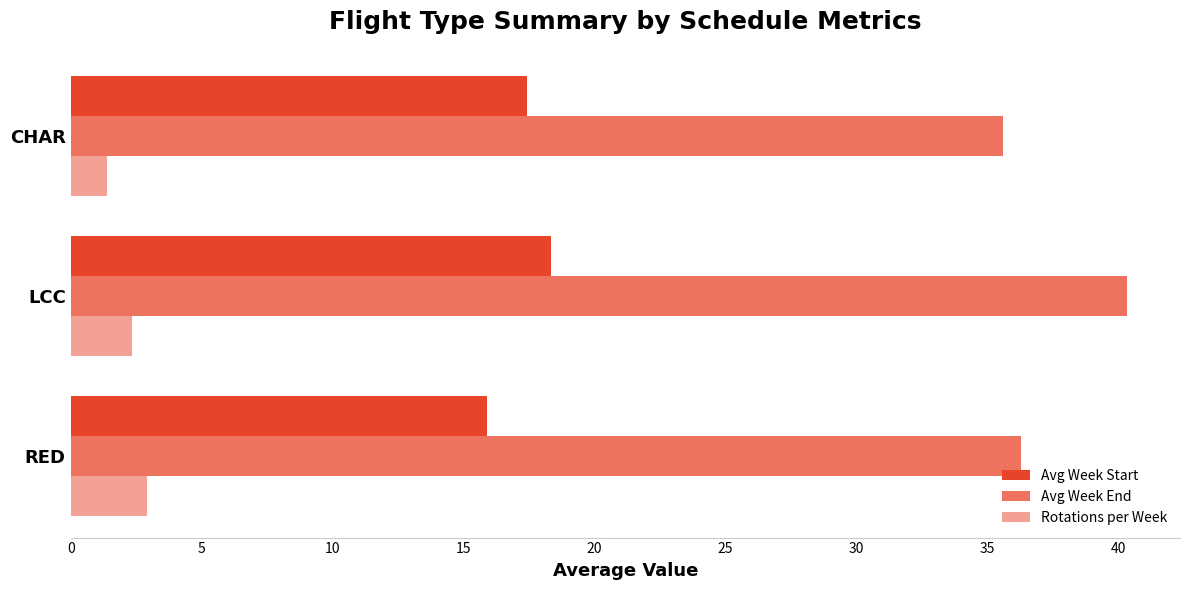

What is the value of the Avg Week End bar at the 3rd from the left?

35.6